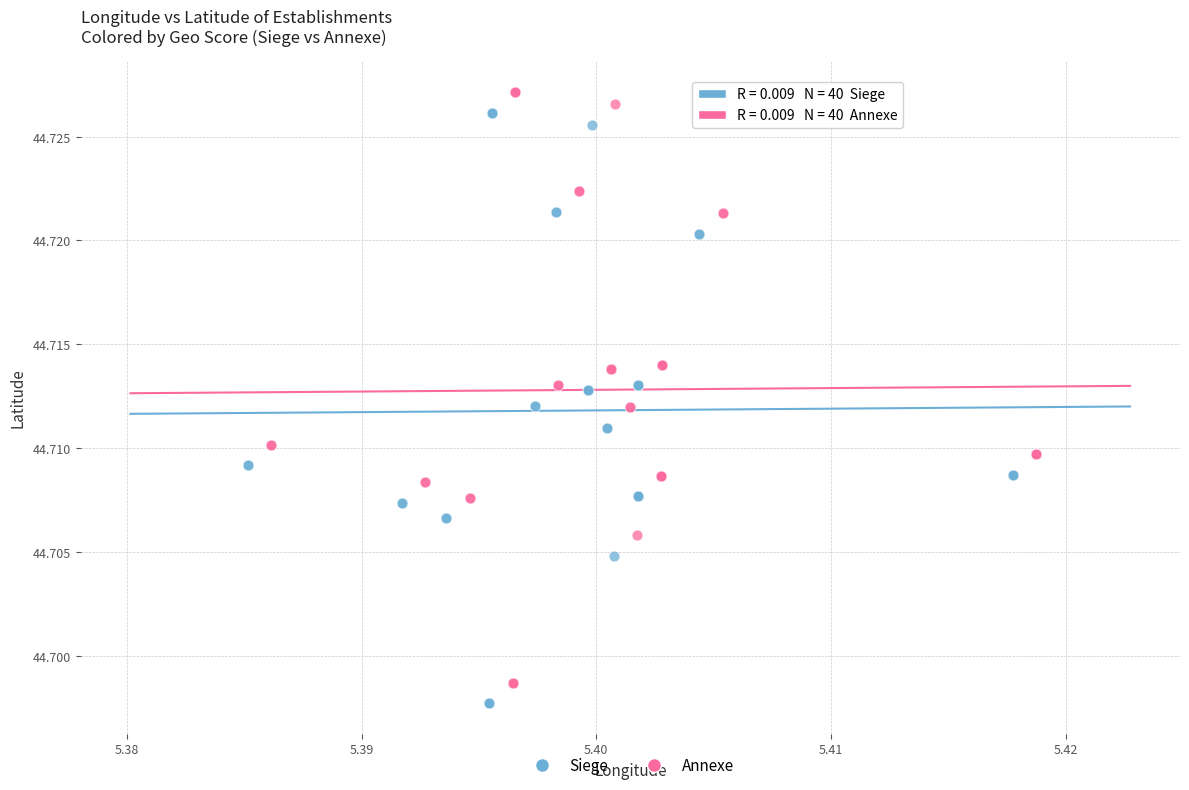

Which series reaches the maximum Y coordinate?

Annexe